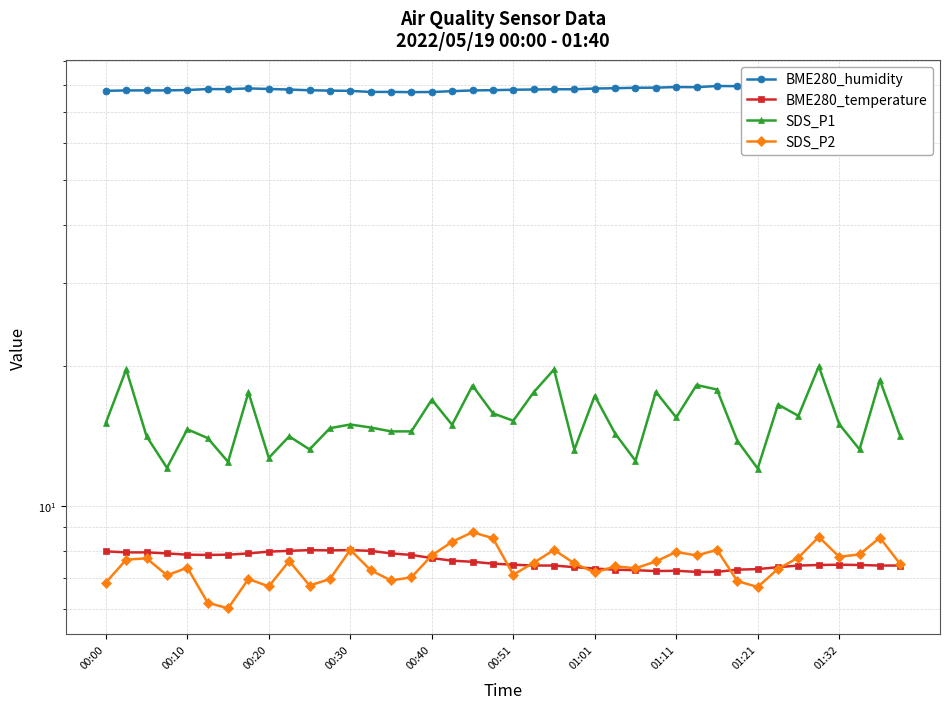

Which series changed the most between 15 and 17?

SDS_P2